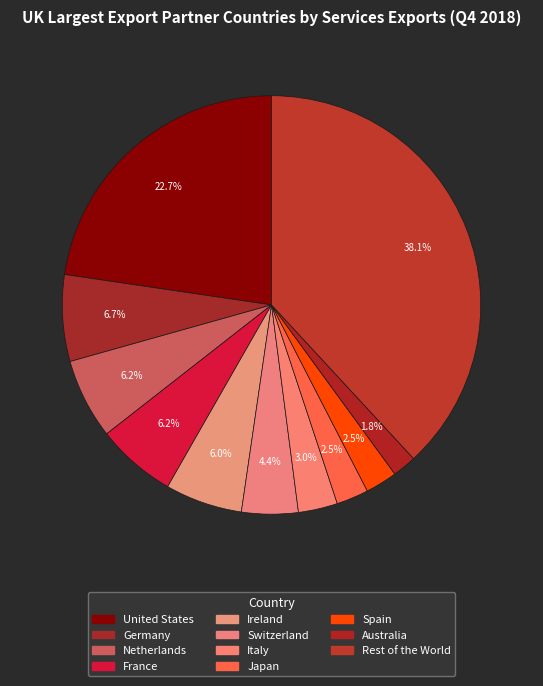

How many segments does this pie chart have?

11